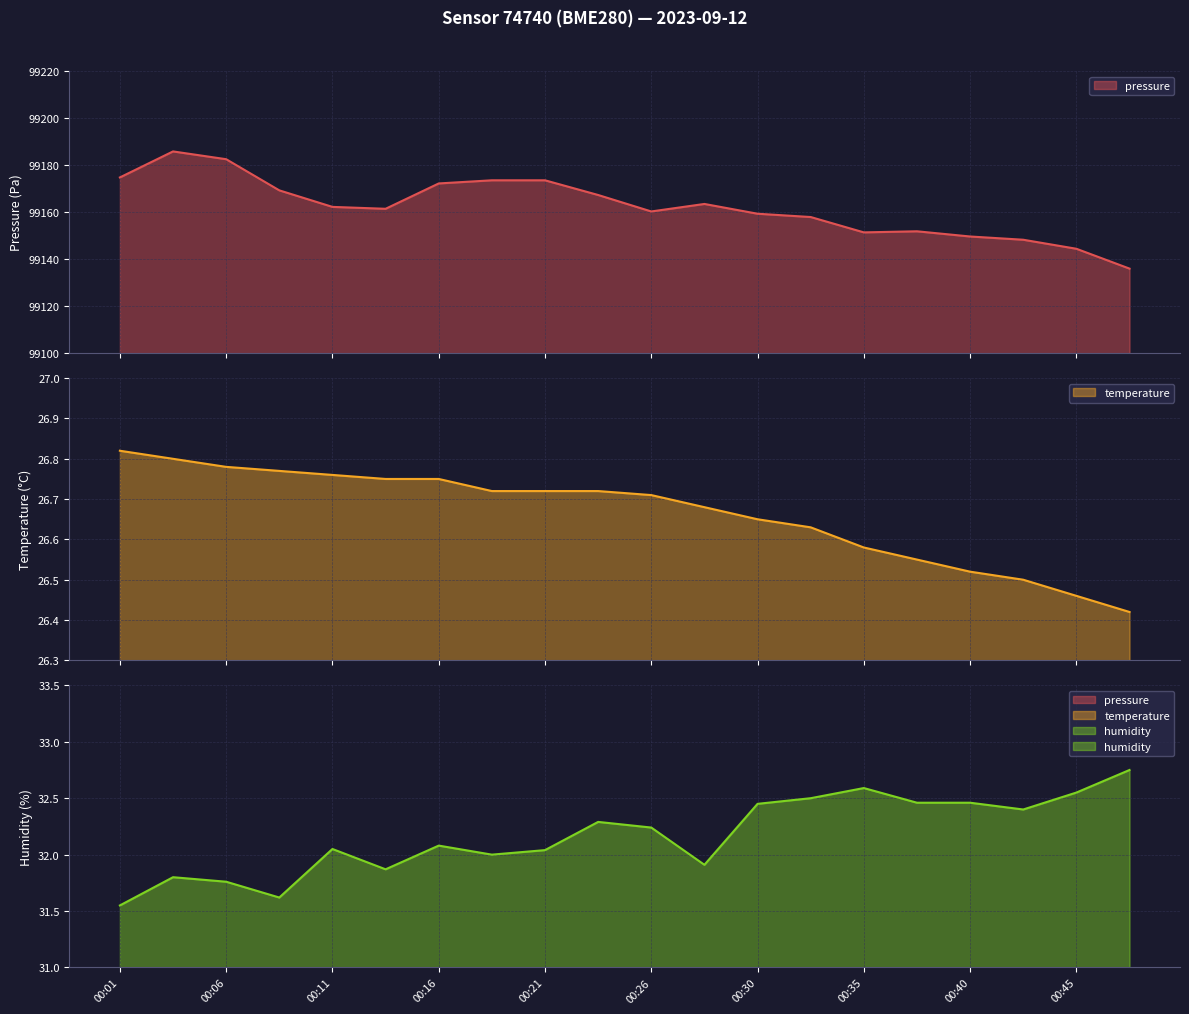

At which category does humidity reach its first local peak?

00:03